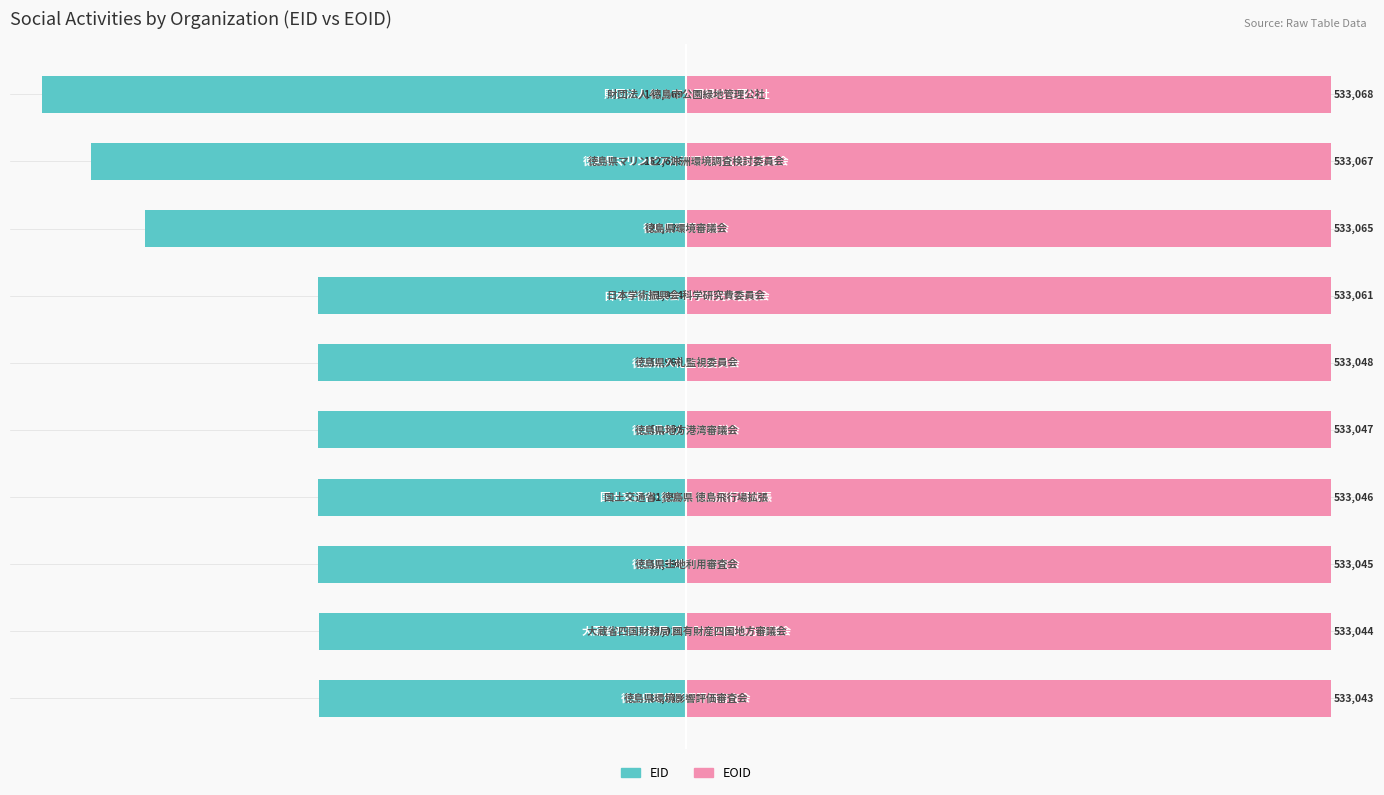

How many categories are shown in the chart?

10